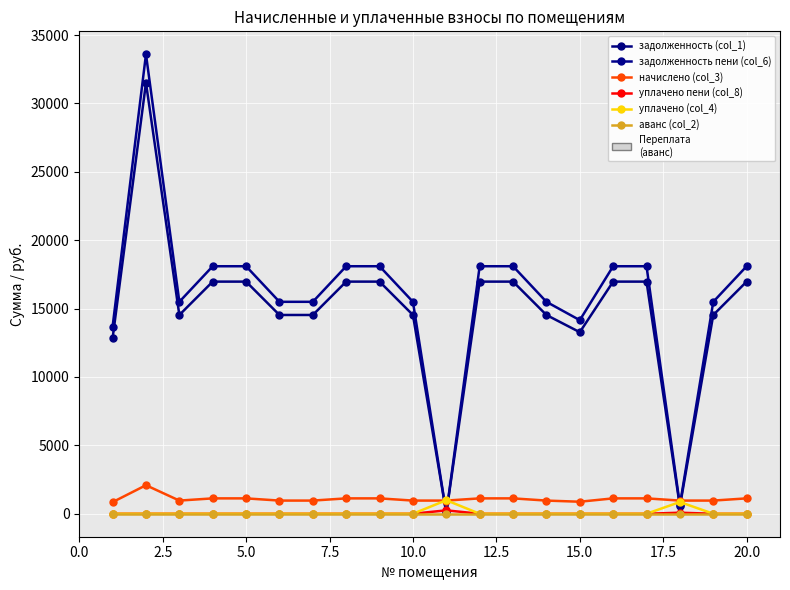

After their last crossing, which series has the higher values: задолженность (col_1) or уплачено (col_4)?

задолженность (col_1)